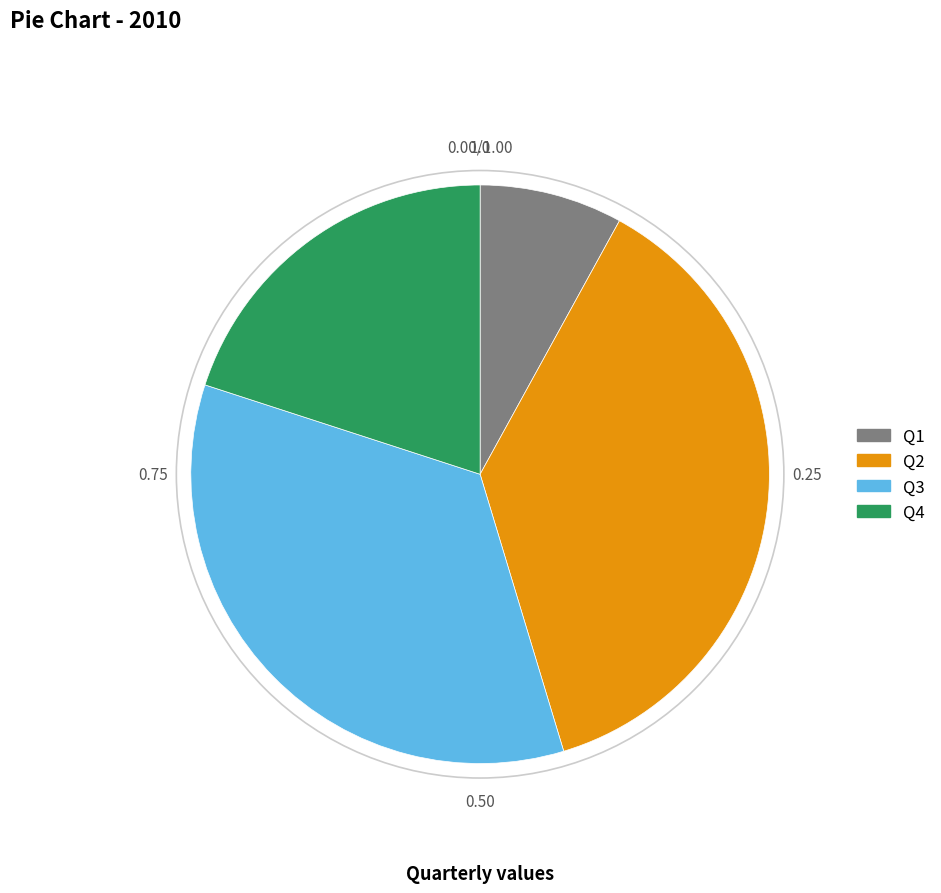

Is there a majority slice in this chart?

No